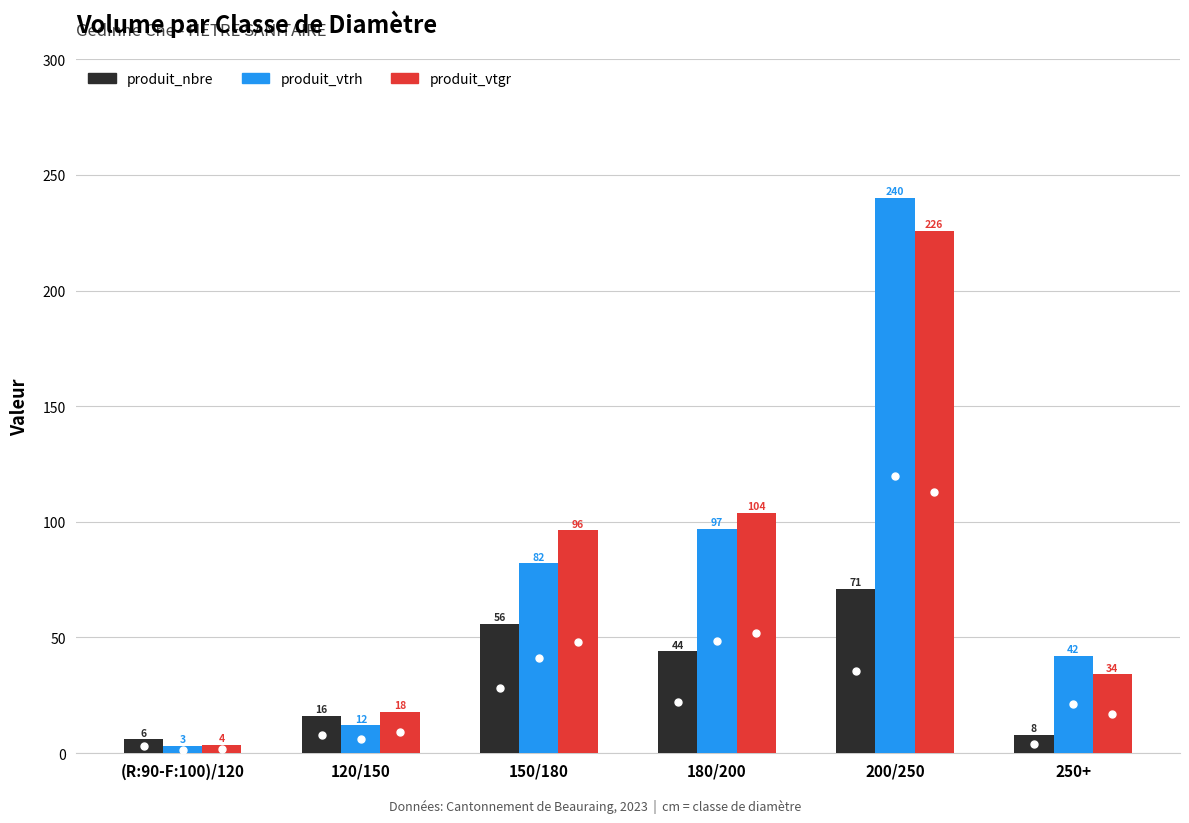

How many bars are there in total?

18